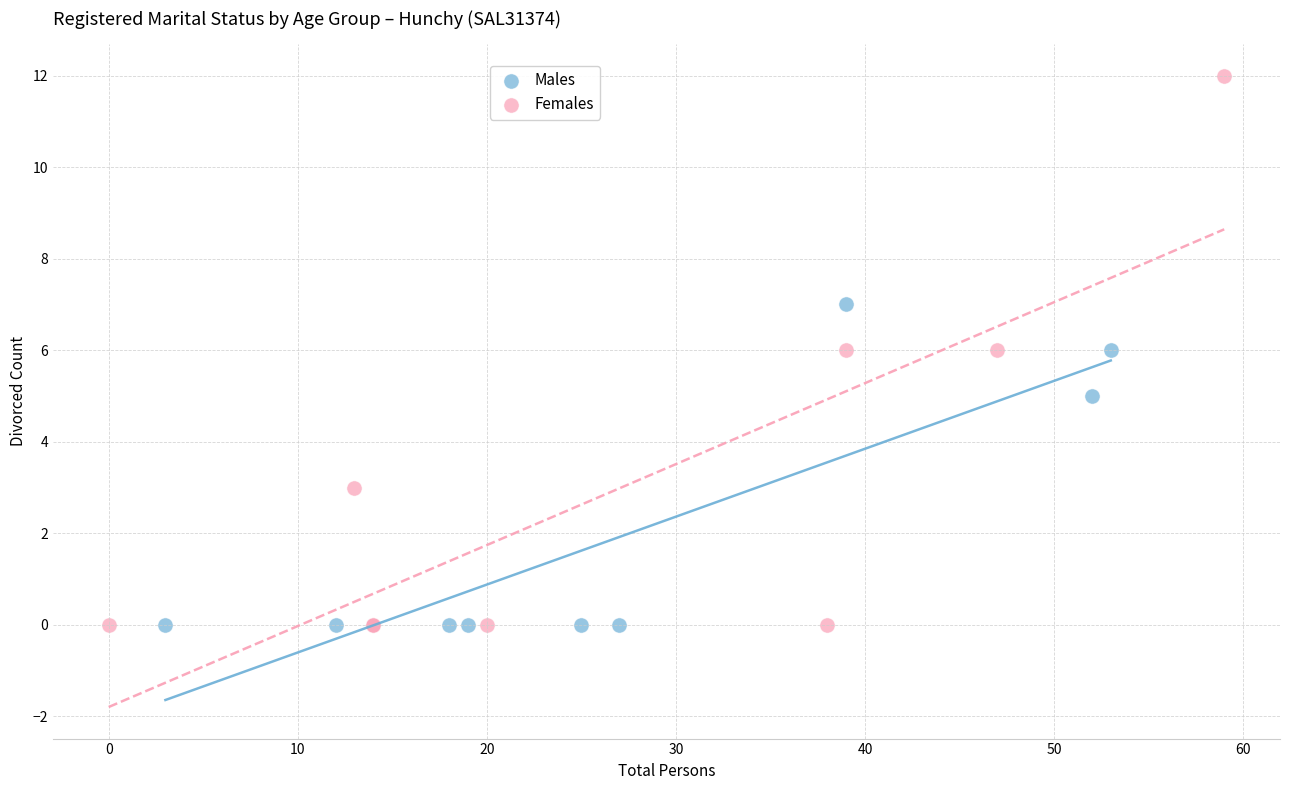

Which series has the largest Y range (max minus min)?

Females